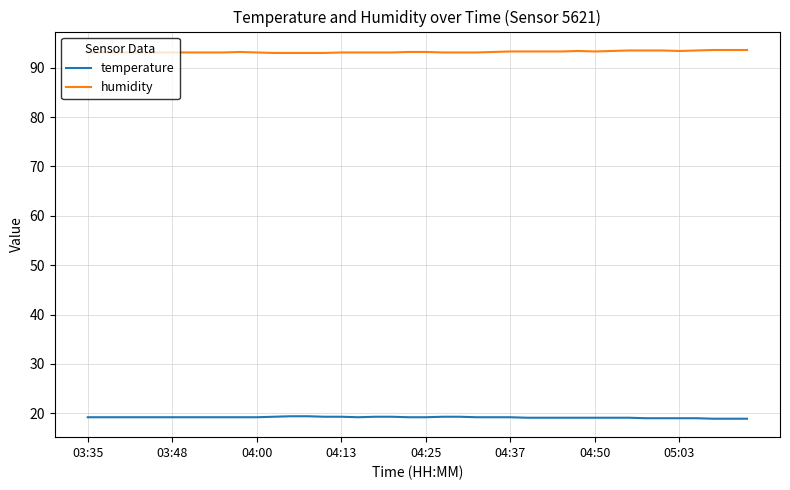

Which series has the largest total across all categories?

humidity